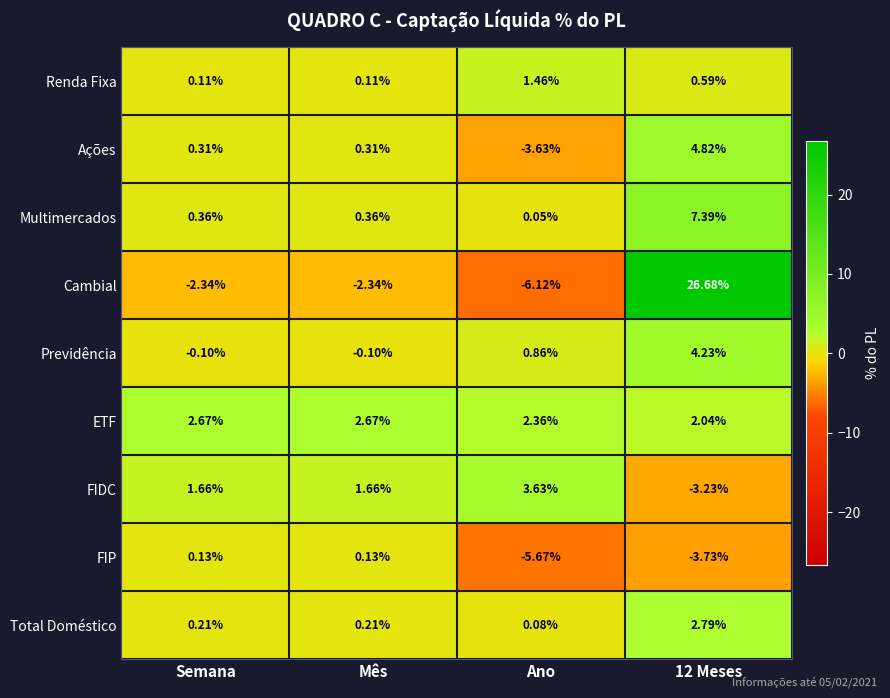

At which category is the sum across all series the highest?

12 Meses